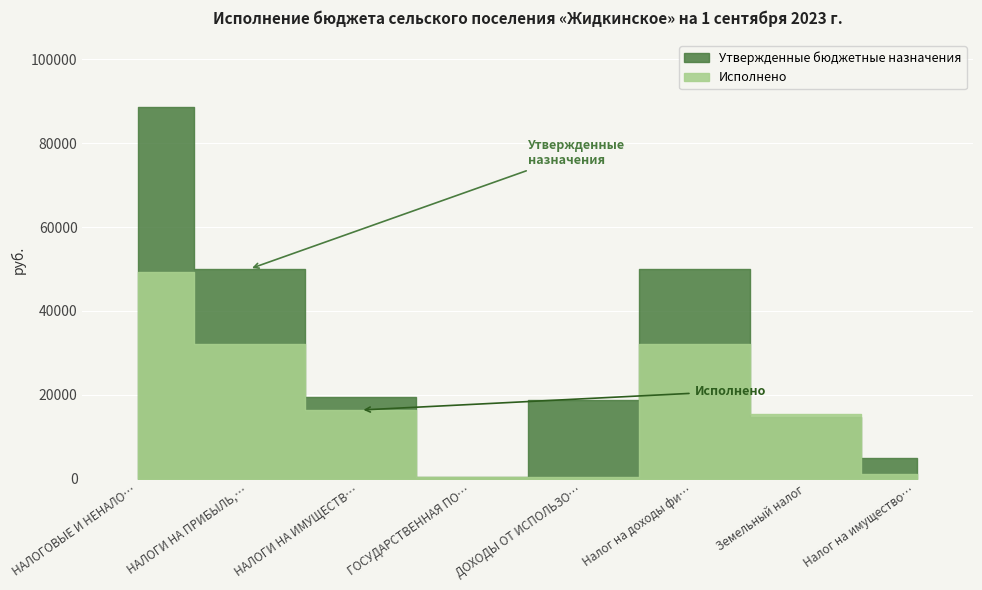

List the labels in order of Утвержденные бюджетные назначения value, largest first.

НАЛОГОВЫЕ И НЕНАЛОГОВЫЕ ДОХОДЫ, НАЛОГИ НА ПРИБЫЛЬ, ДОХОДЫ, Налог на доходы физических лиц, НАЛОГИ НА ИМУЩЕСТВО, ДОХОДЫ ОТ ИСПОЛЬЗОВАНИЯ ИМУЩЕСТВА, Земельный налог, Налог на имущество физических лиц, ГОСУДАРСТВЕННАЯ ПОШЛИНА